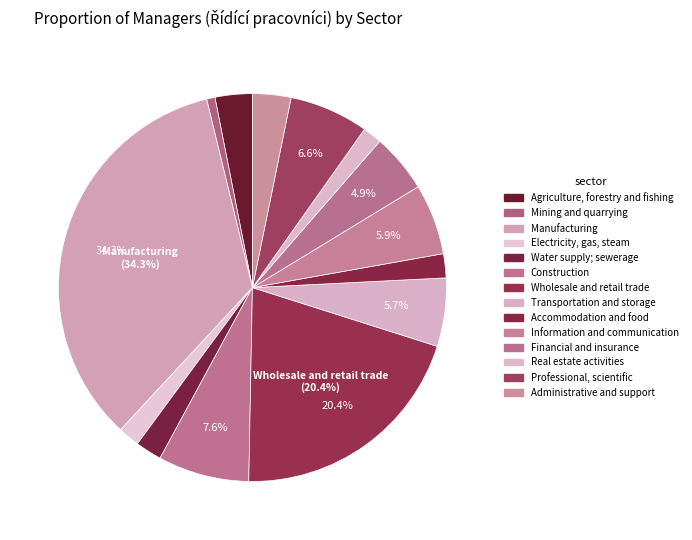

To the nearest percent, what is the difference between the Mining and quarrying and Electricity, gas, steam slice percentages?

1%